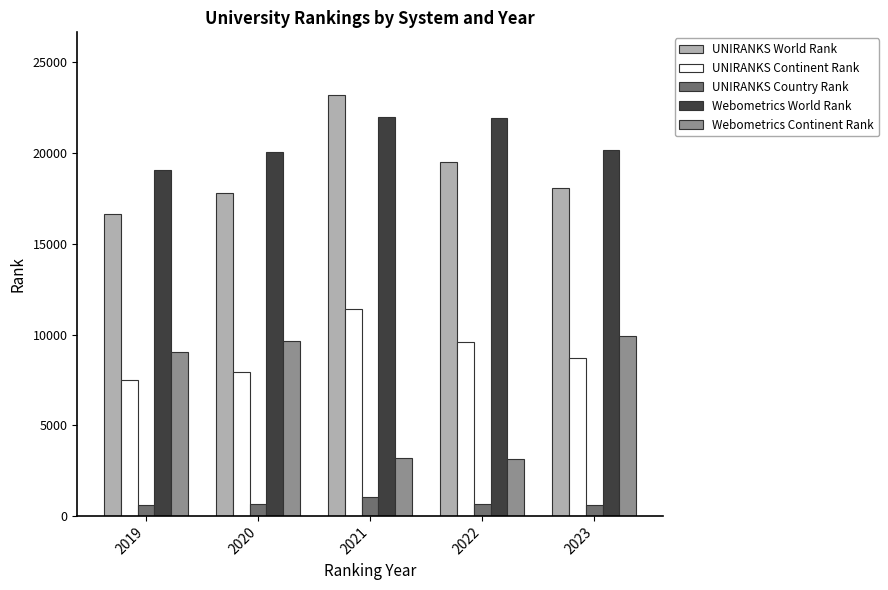

What is the value of the UNIRANKS World Rank bar at the 2nd from the left?

17830